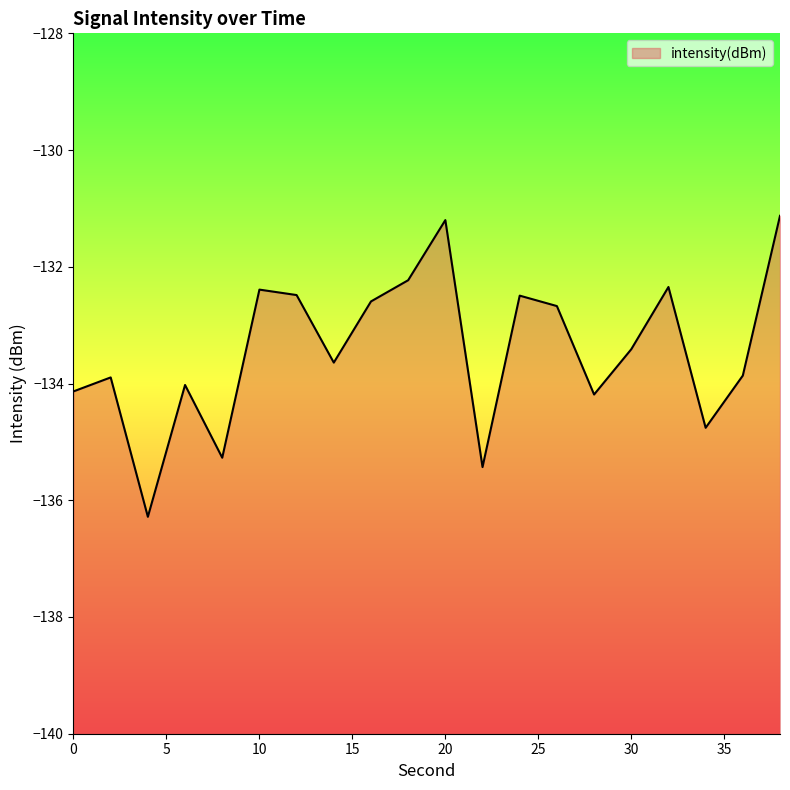

Rank the categories by value from highest to lowest.

38, 20, 18, 32, 10, 12, 24, 16, 26, 30, 14, 36, 2, 6, 0, 28, 34, 8, 22, 4